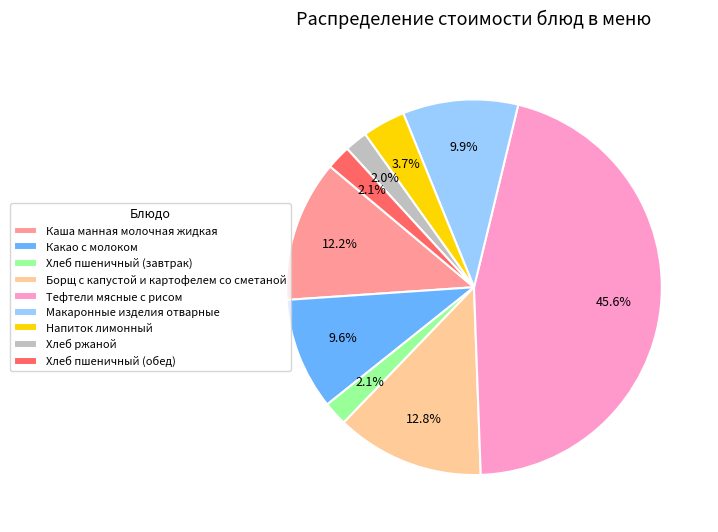

To the nearest percent, what portion does Напиток лимонный represent?

4%